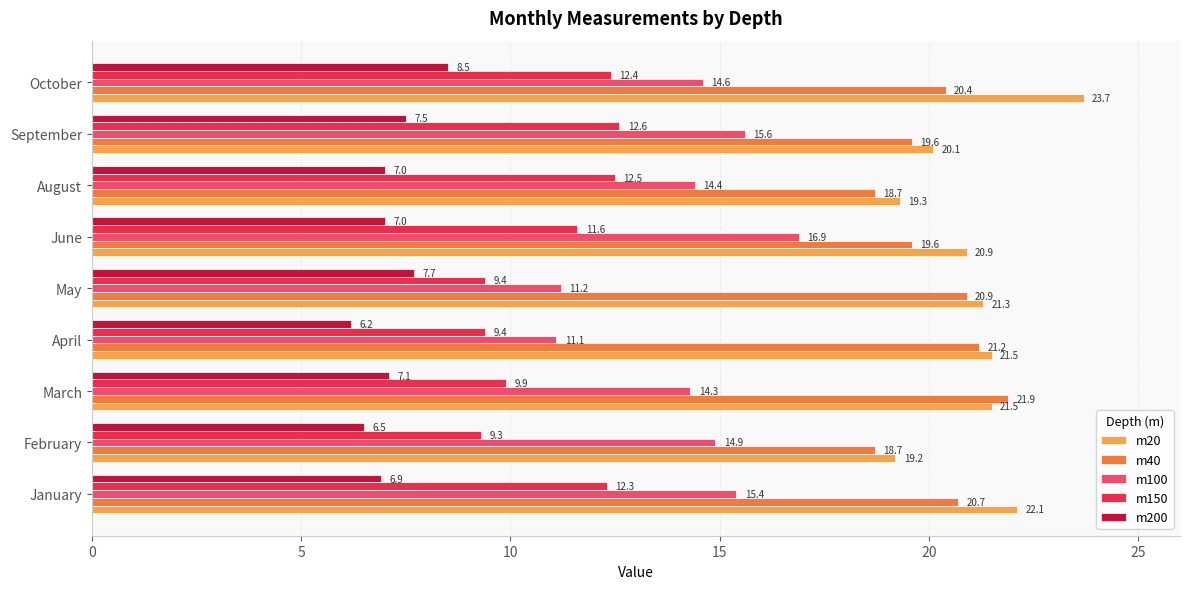

Is it true that m100 equals 11.1 at April?

True